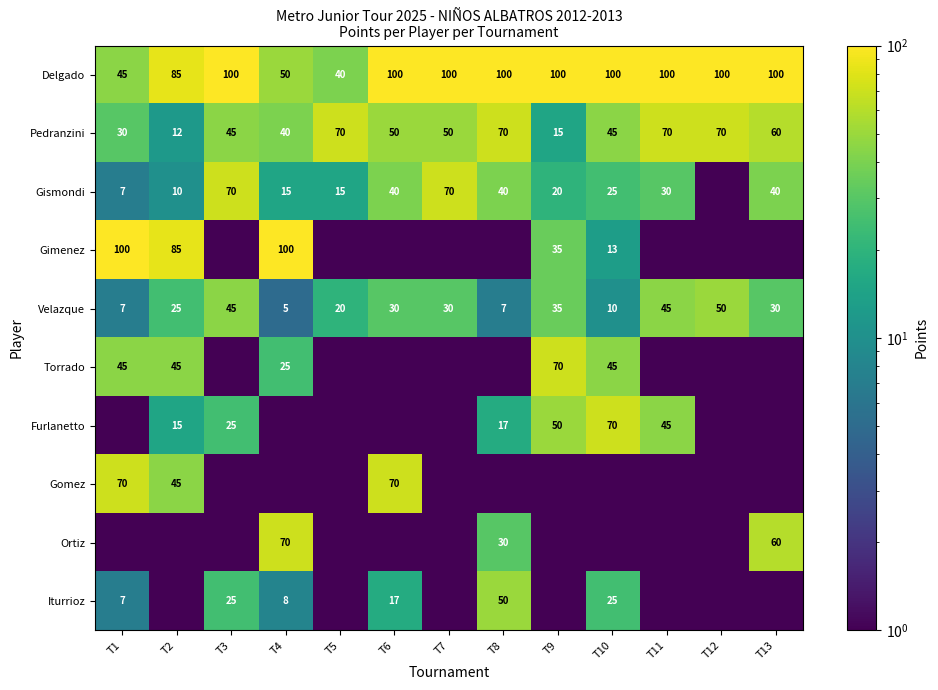

The value of Gismondi at T11 is 30.0. True or false?

True